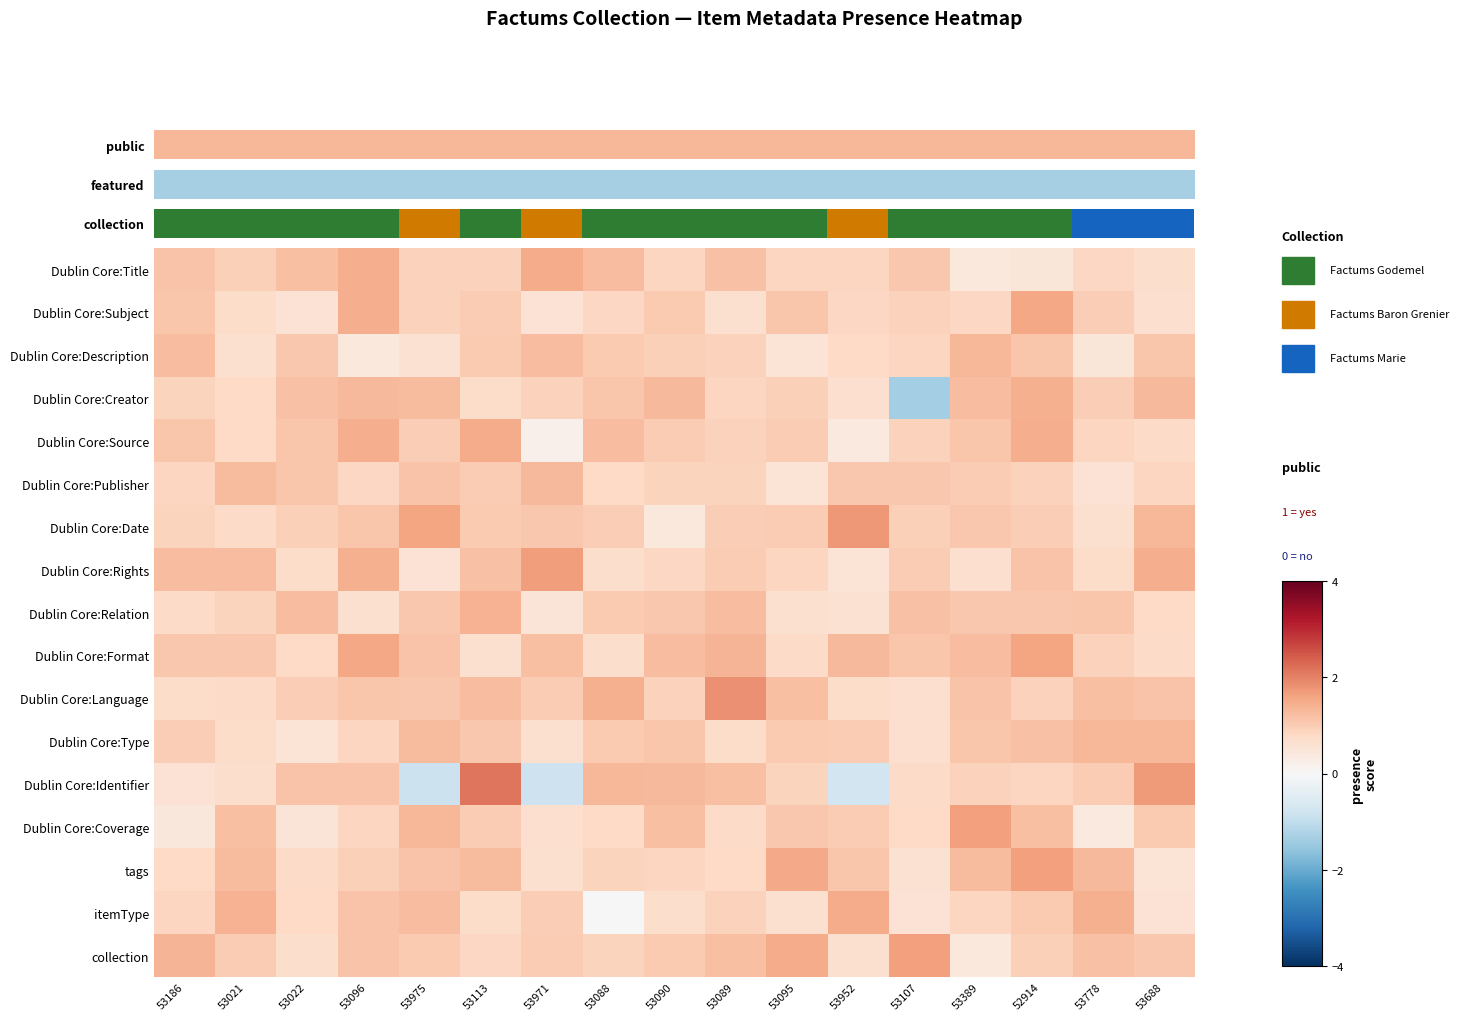

At which label does Dublin Core:Date reach its peak?

53952